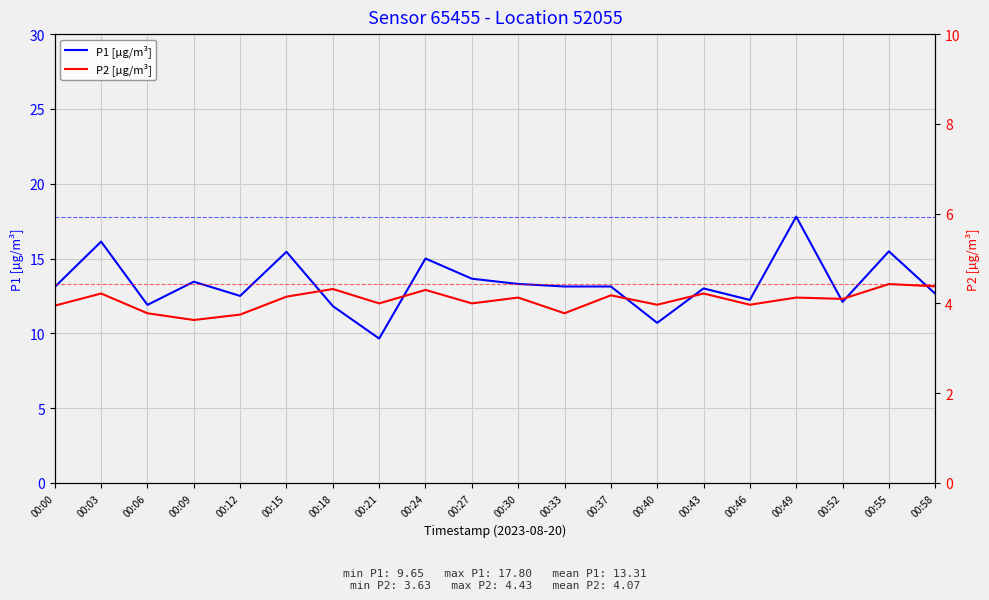

True or false: P2 [µg/m³] has a value of 3.8 at 00:33.

True